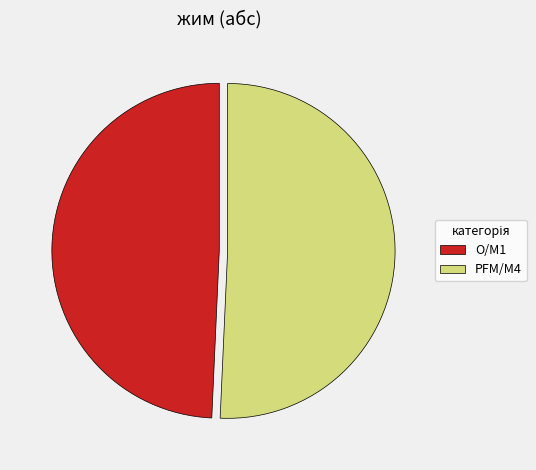

Does PFM/M4 account for over 50% of the chart?

Yes